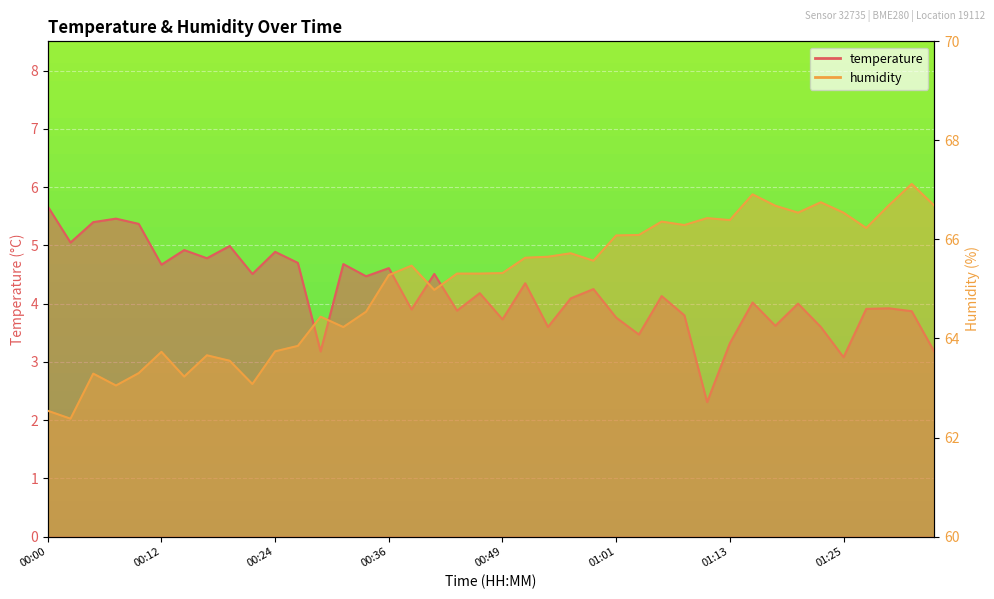

How many series are shown in this chart?

2